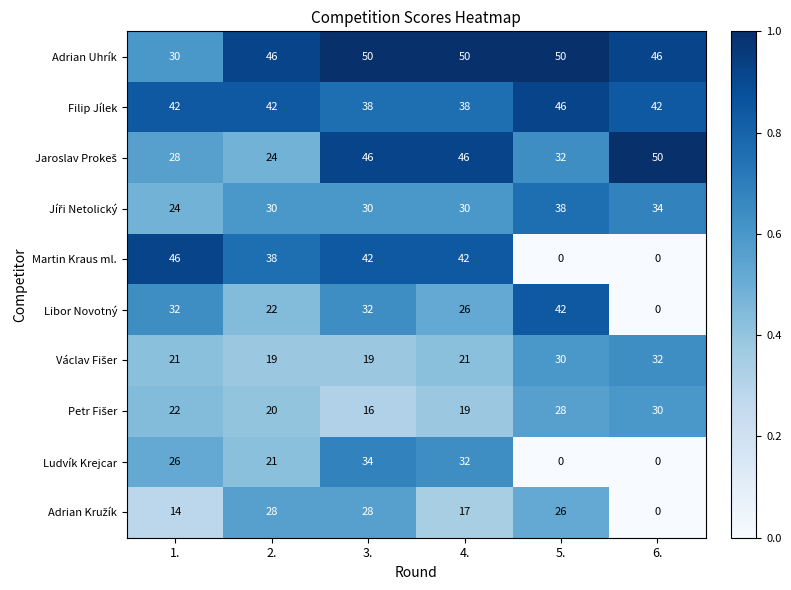

What is the sum of the Ludvík Krejcar values at 4. and 1.?

58